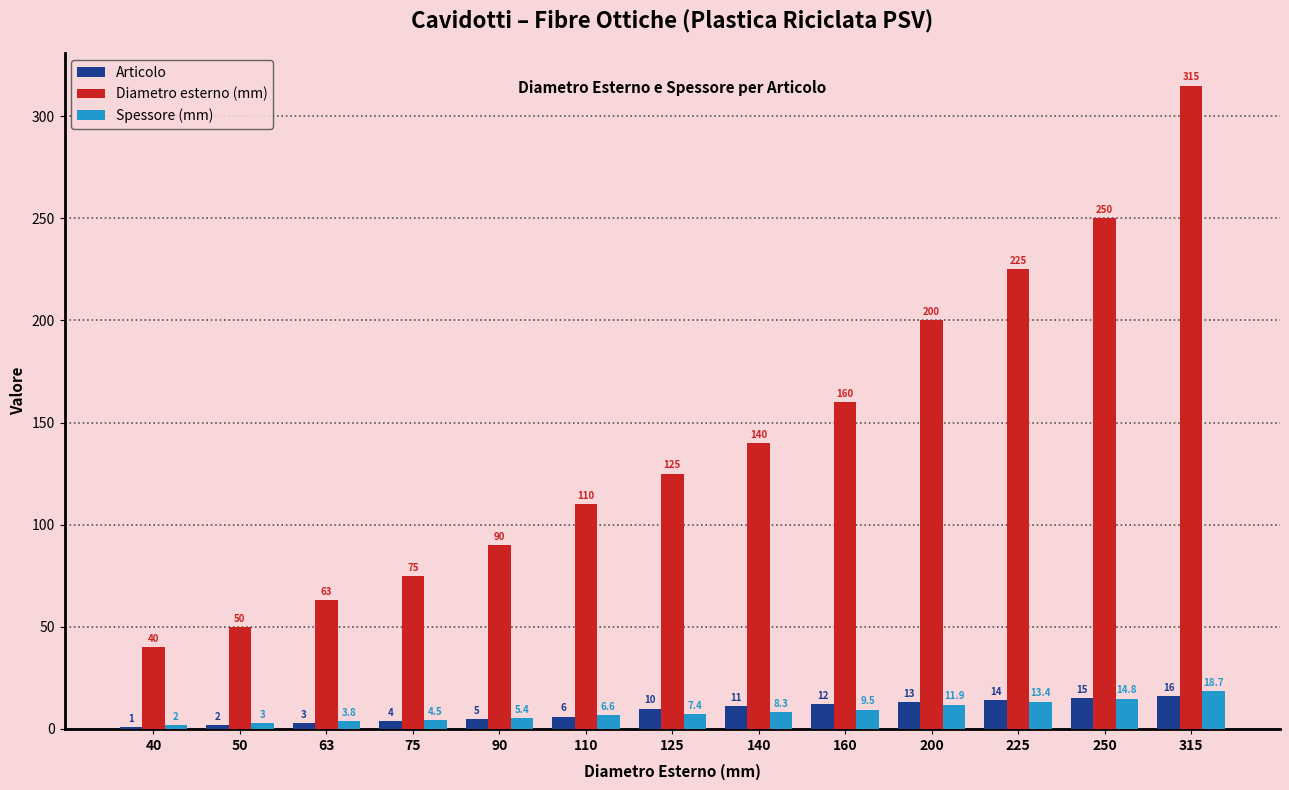

Which series has the largest total across all categories?

Diametro esterno (mm)